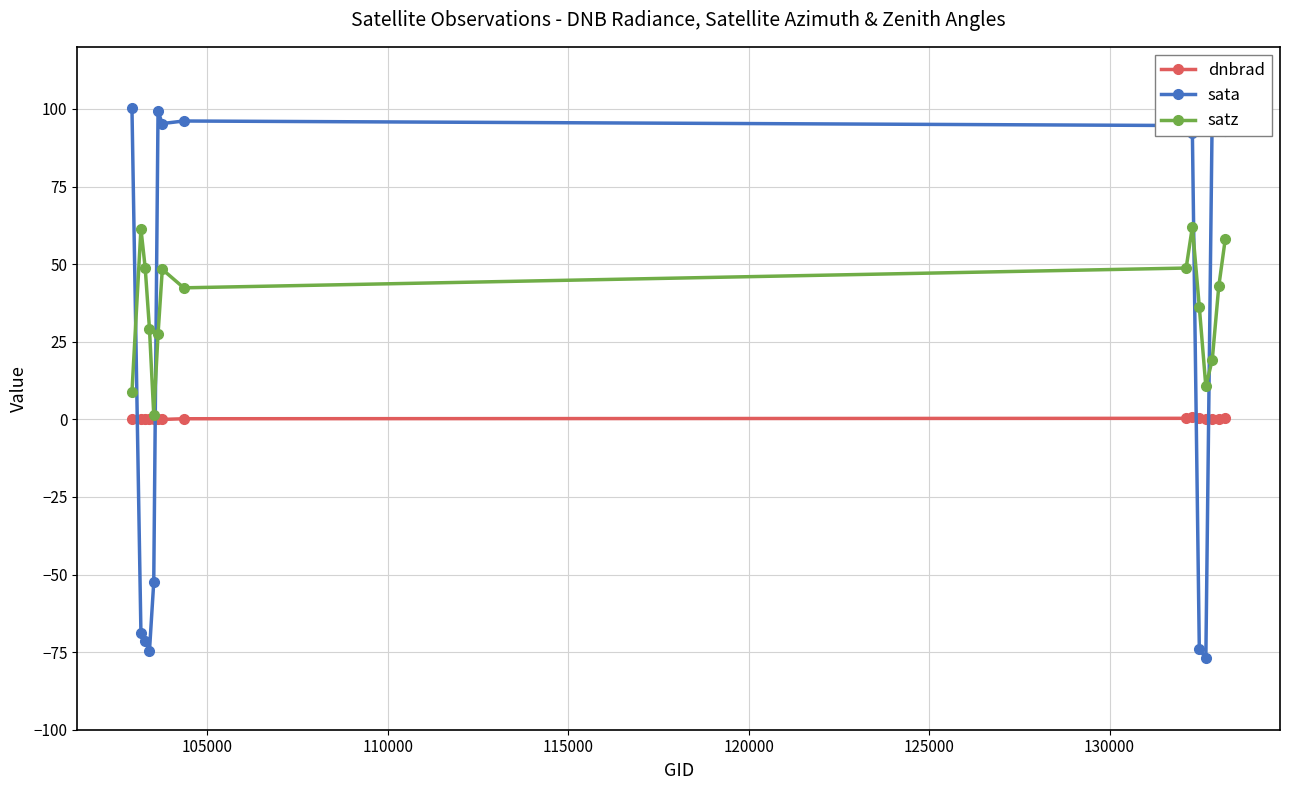

What is the maximum value shown in the chart?

100.4